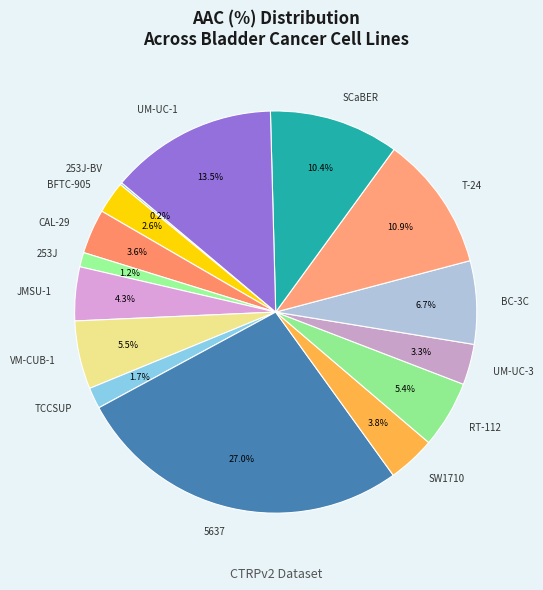

Combined, what portion of the pie is VM-CUB-1 and BC-3C?

12.2%